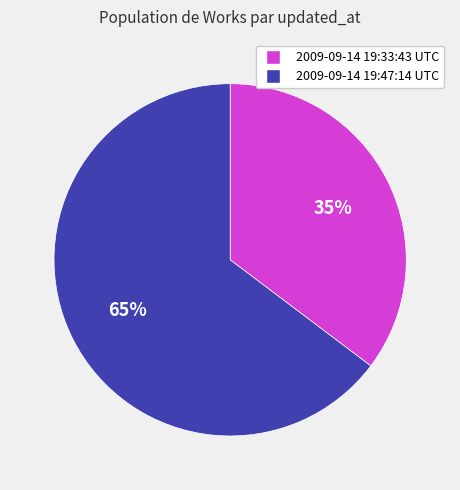

Is the sum of 2009-09-14 19:33:43 UTC and 2009-09-14 19:47:14 UTC greater than half?

Yes